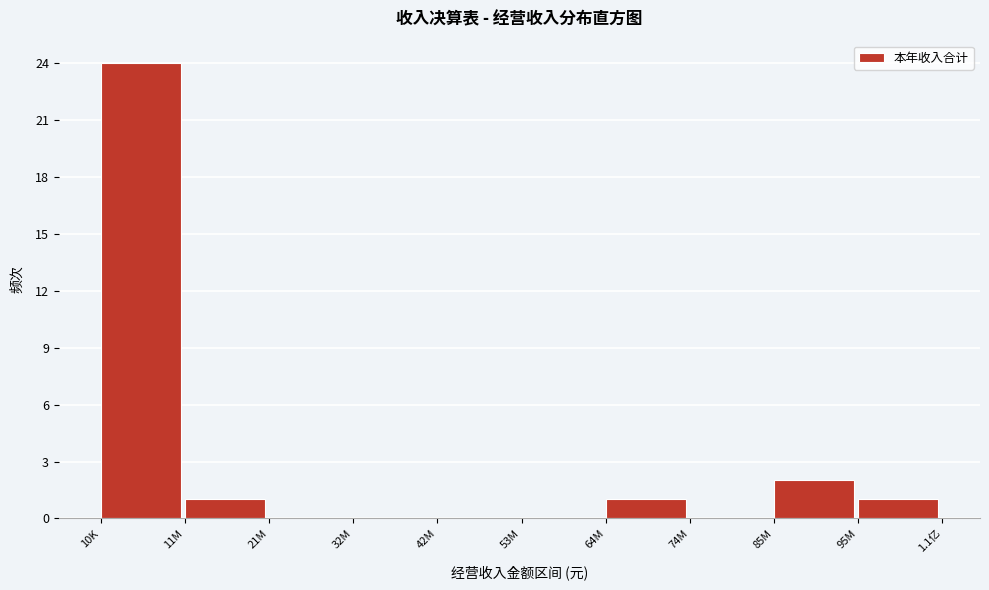

True or false: the data shows -12 at 21M.

False